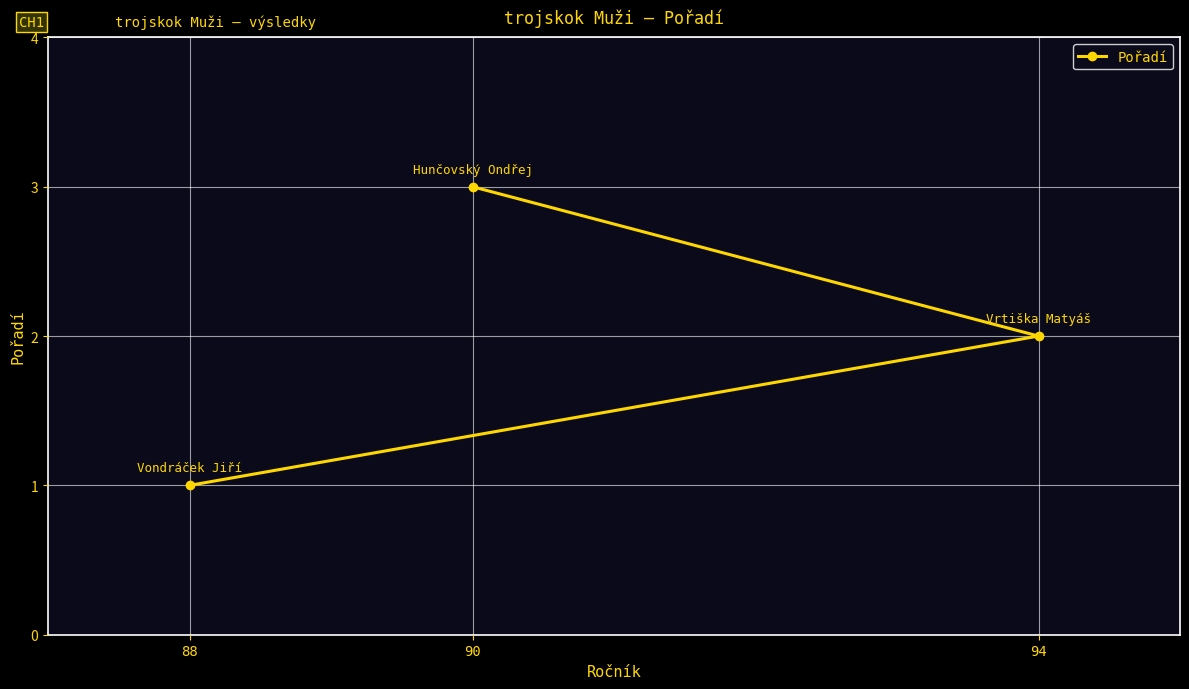

Reading left to right, what are all the values shown in this chart?

88=1	90=3	94=2